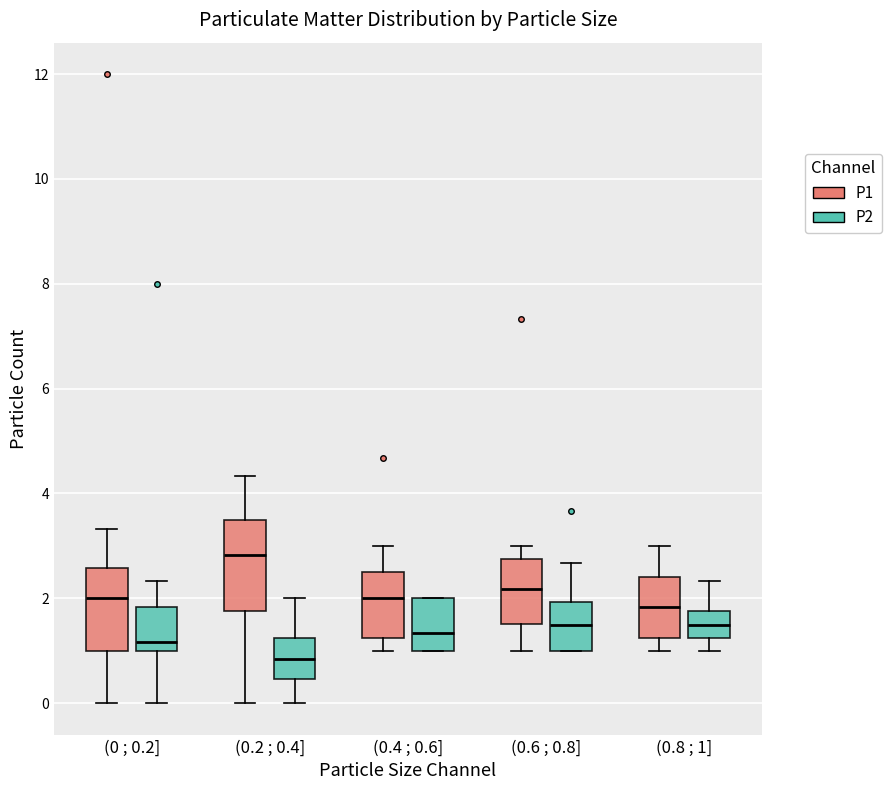

Reading left to right, read every box against the y-axis: the position of its median line, the range the box covers, and the ends of its whiskers. The values are not printed on the chart, so give them approximately, as read against the axis.

(0 ; 0.2] (P1): median 2.0, box 1.0 to 2.6, whiskers 0.0 to 3.4
(0 ; 0.2] (P2): median 1.2, box 1.0 to 1.8, whiskers 0.0 to 2.4
(0.2 ; 0.4] (P1): median 2.8, box 1.8 to 3.4, whiskers 0.0 to 4.4
(0.2 ; 0.4] (P2): median 0.8, box 0.4 to 1.2, whiskers 0.0 to 2.0
(0.4 ; 0.6] (P1): median 2.0, box 1.2 to 2.4, whiskers 1.0 to 3.0
(0.4 ; 0.6] (P2): median 1.4, box 1.0 to 2.0, whiskers 1.0 to 2.0
(0.6 ; 0.8] (P1): median 2.2, box 1.6 to 2.8, whiskers 1.0 to 3.0
(0.6 ; 0.8] (P2): median 1.6, box 1.0 to 2.0, whiskers 1.0 to 2.6
(0.8 ; 1] (P1): median 1.8, box 1.2 to 2.4, whiskers 1.0 to 3.0
(0.8 ; 1] (P2): median 1.6, box 1.2 to 1.8, whiskers 1.0 to 2.4